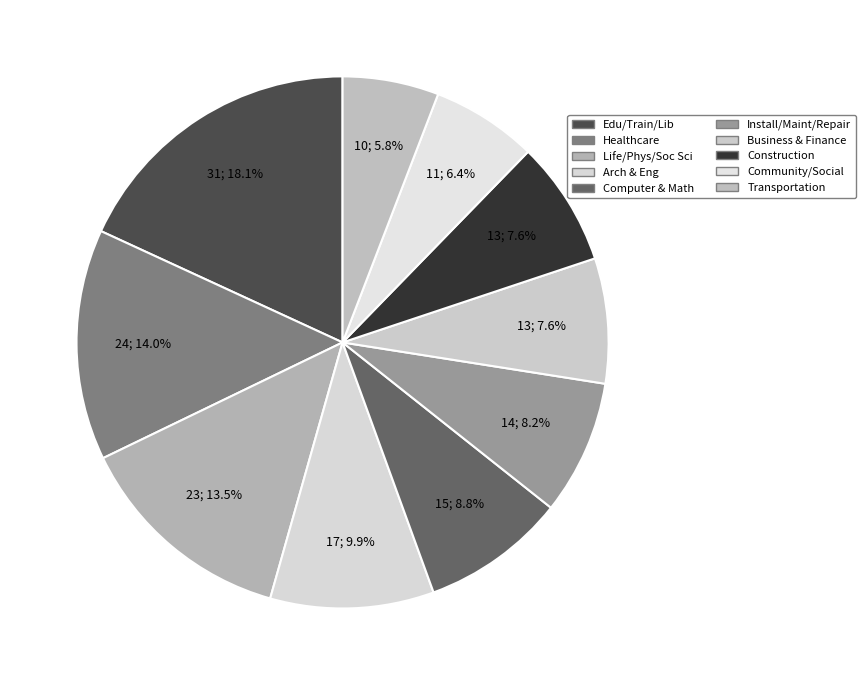

How many segments does this pie chart have?

10